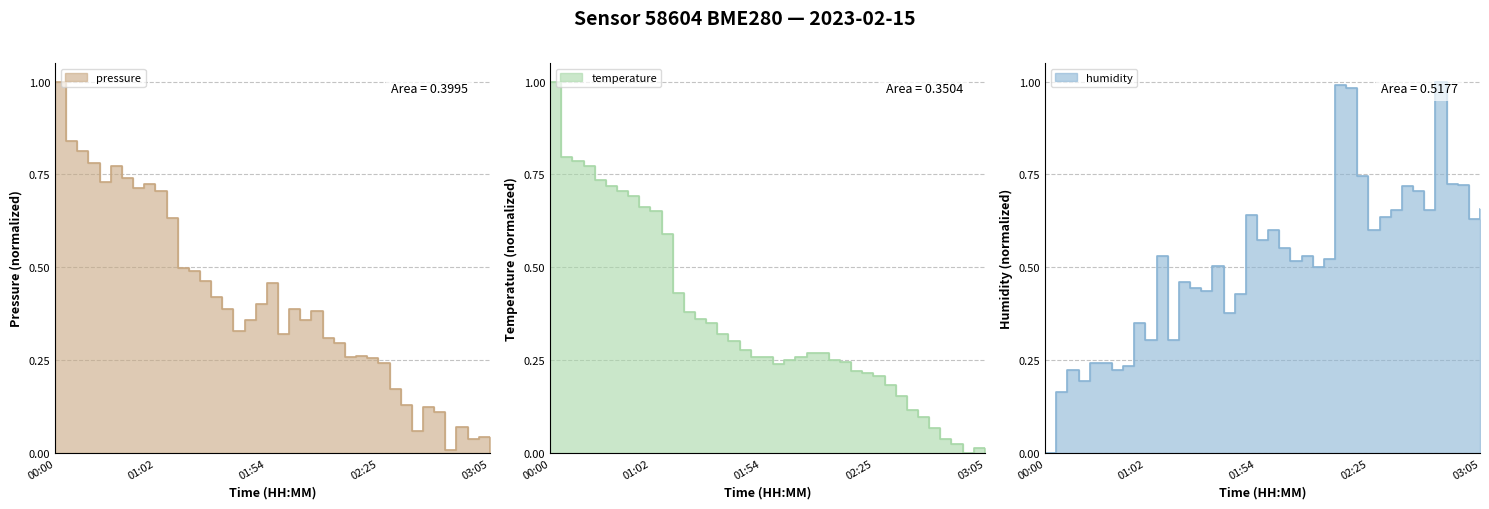

At which category does the chart reach its peak across all series?

00:00